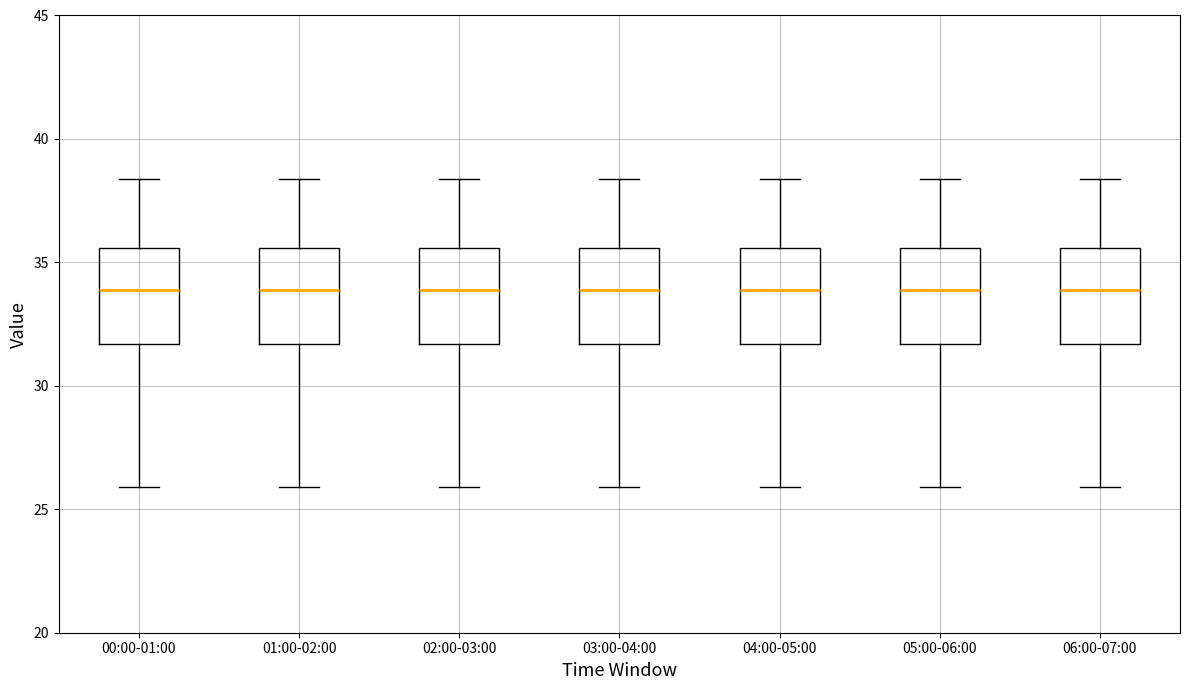

Where is the lower edge of the box for 05:00-06:00 on the y-axis? The values are not printed on the chart, so give them approximately, as read against the axis.

31.5